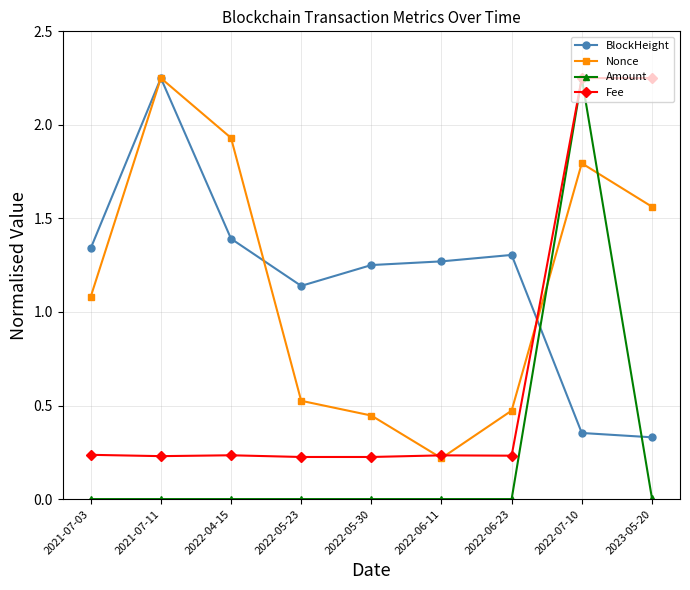

Which series has the widest spread of values?

Amount